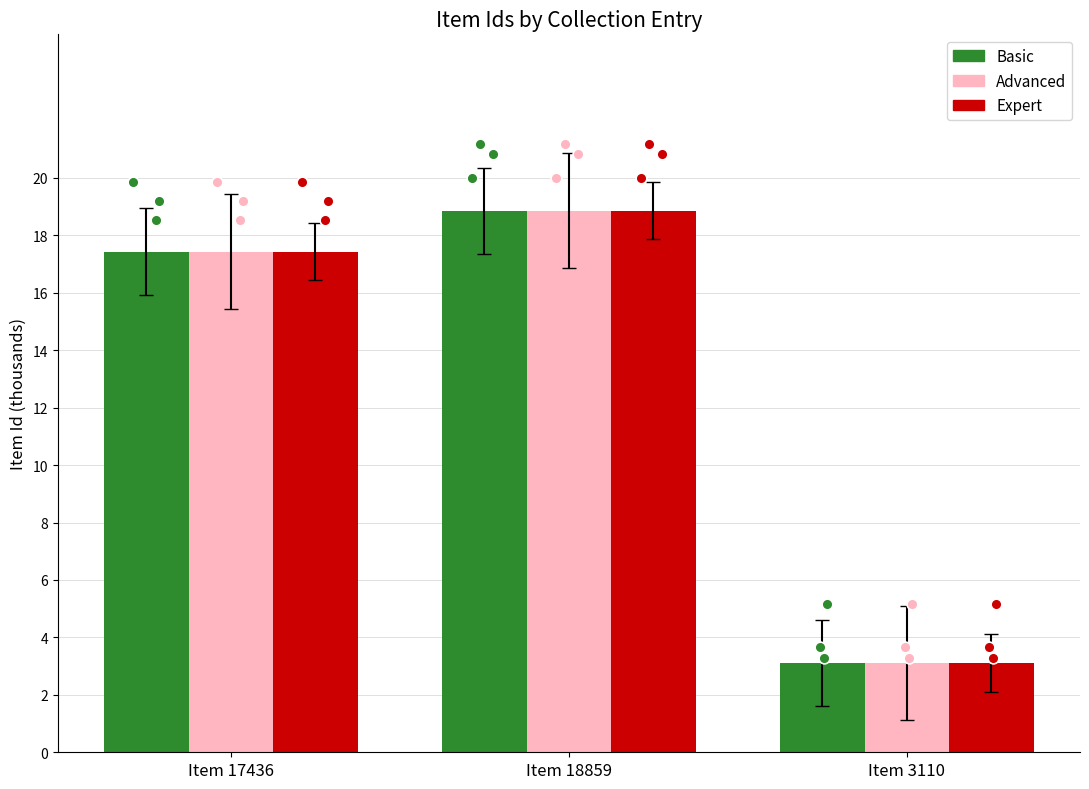

Which series contains the lowest Y value?

Basic